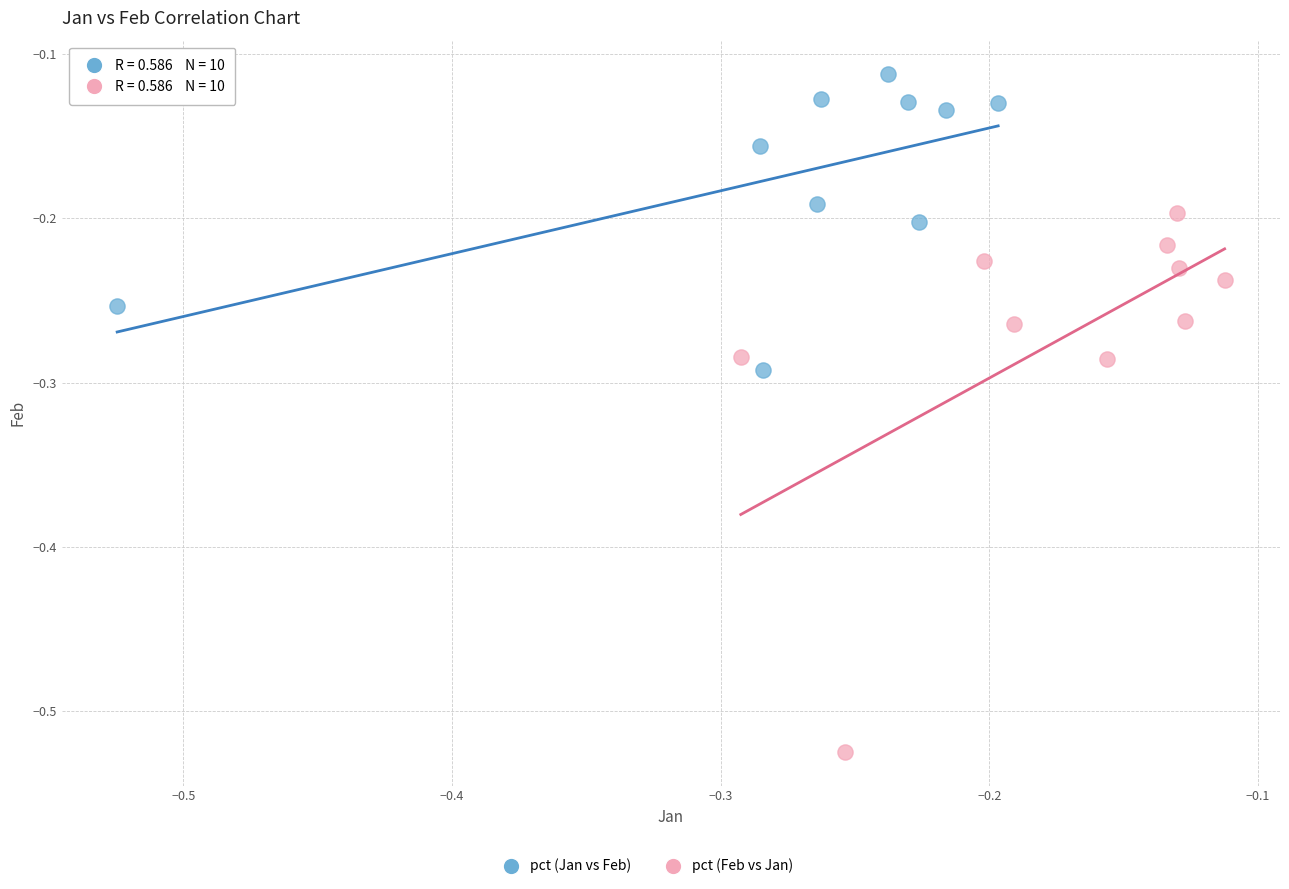

Which series has the largest Y range (max minus min)?

pct (Feb vs Jan)